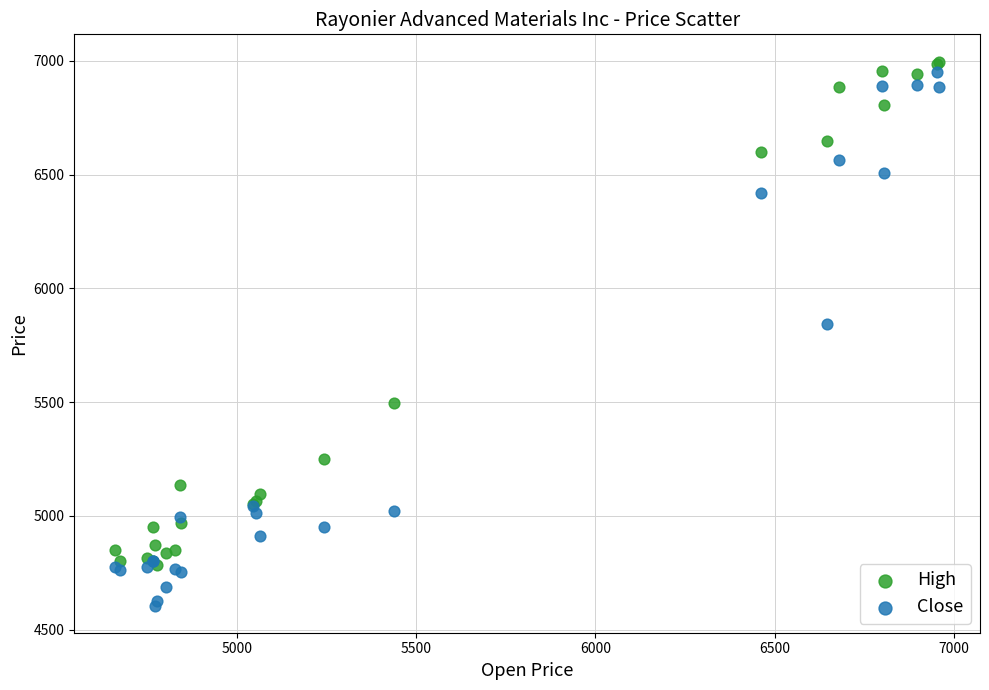

In the High series, what Y value is closest to 5891?

5498